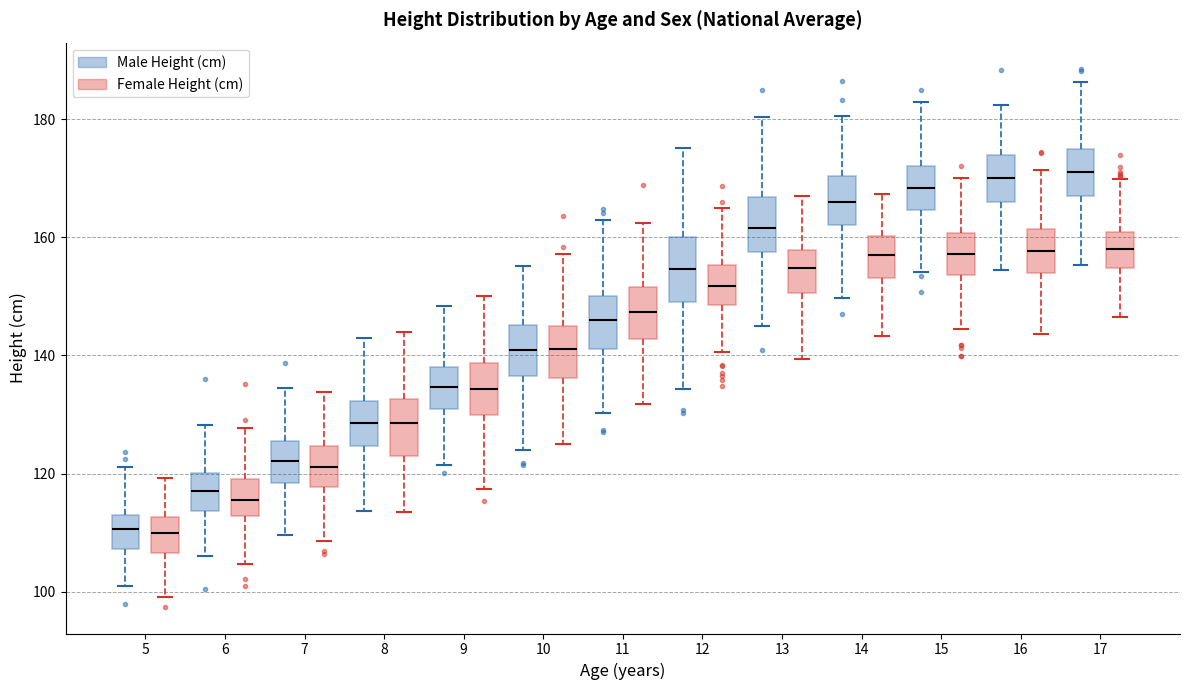

Where does the lower whisker of the box for 16 (Male Height (cm)) end on the y-axis? The values are not printed on the chart, so give them approximately, as read against the axis.

154